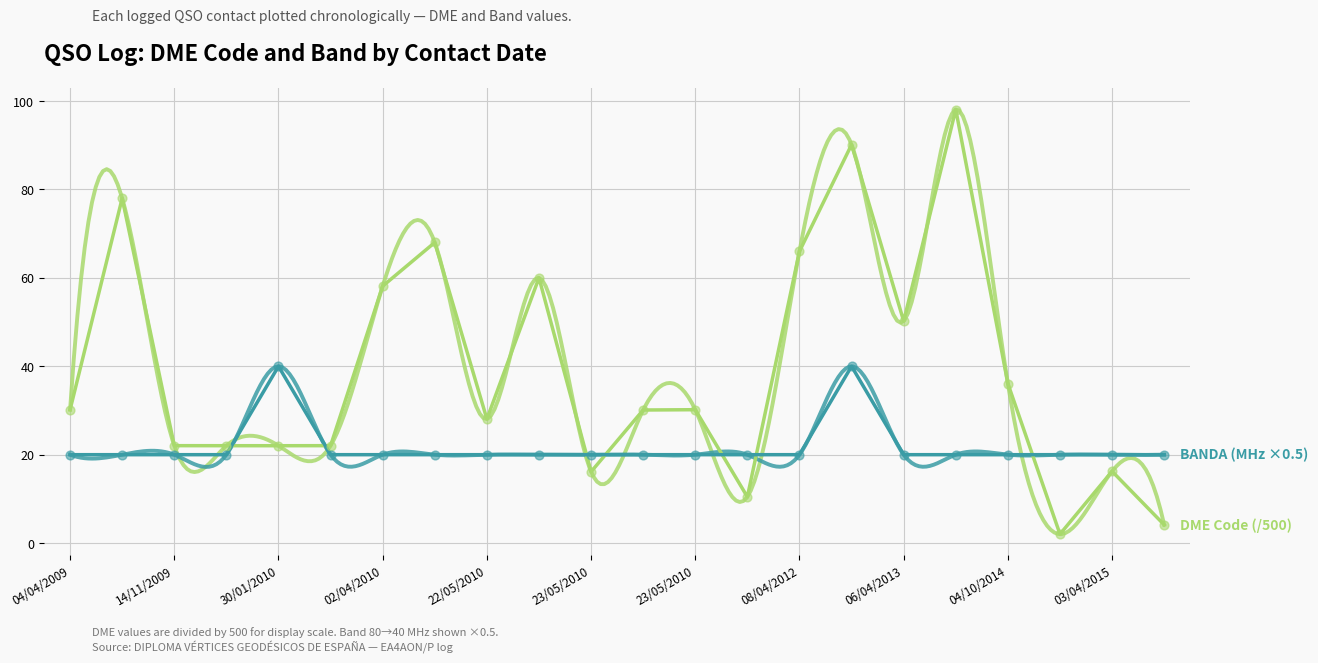

At how many categories does at least one series exceed 22?

17